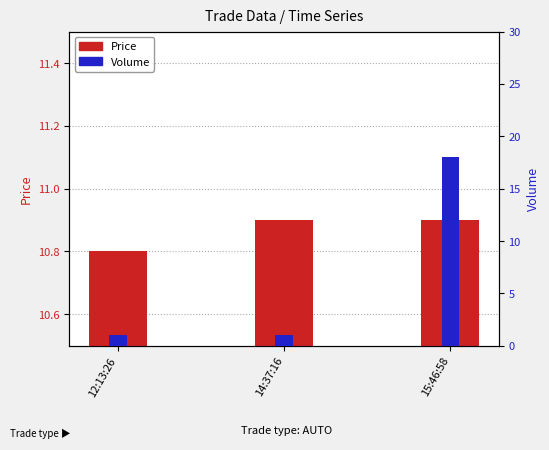

List the series in order of their peak value, highest first.

Volume, Price